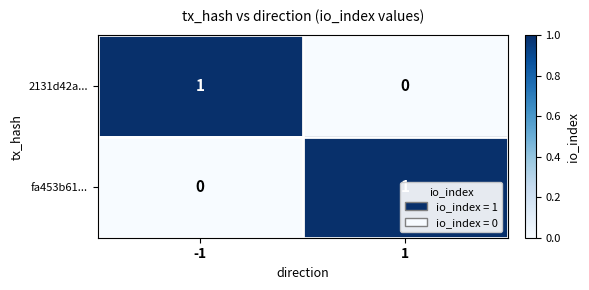

Is the value of 2131d42a... at 1 greater than the value of fa453b61... at 1?

No